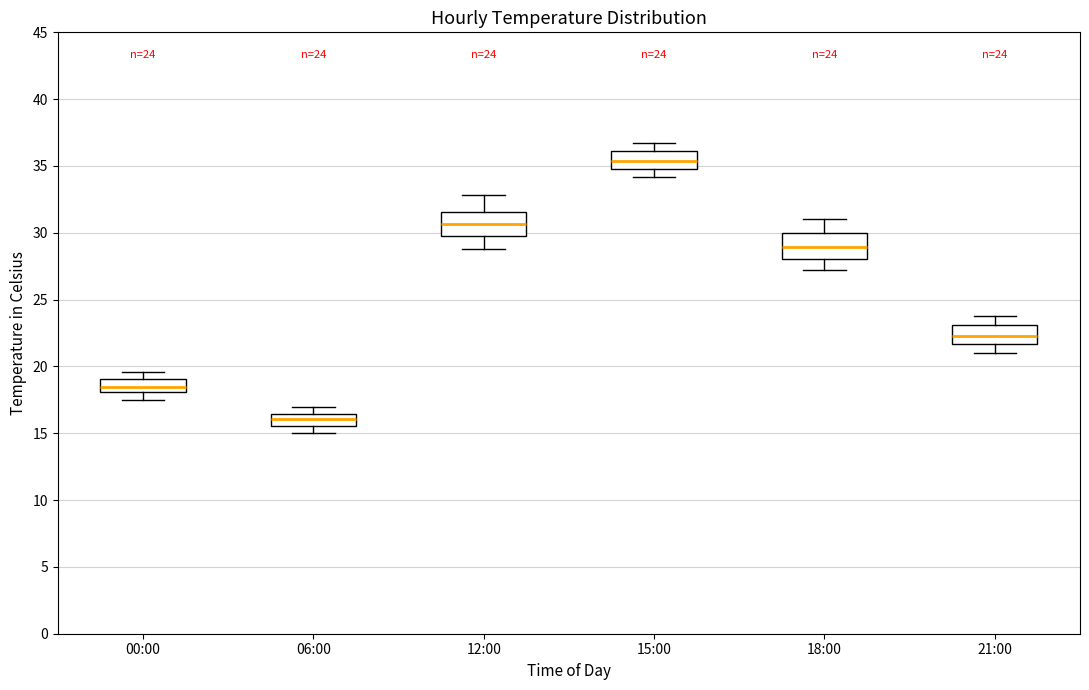

Which box's median line is the lowest?

06:00